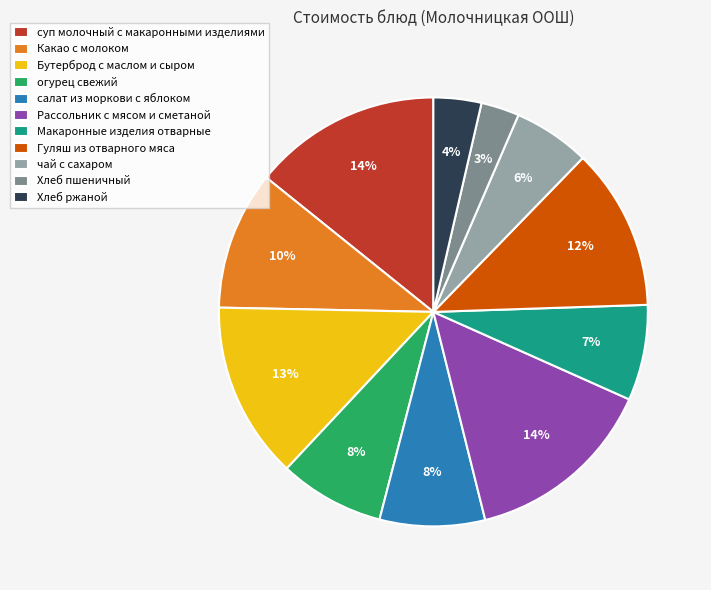

Is the sum of Гуляш из отварного мяса and суп молочный с макаронными изделиями greater than half?

No